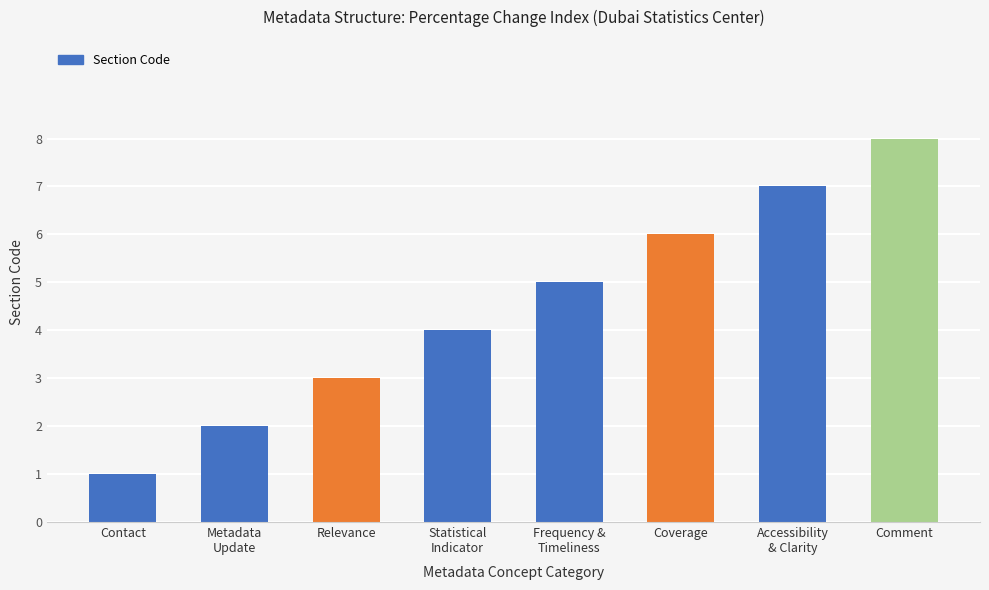

What is the sum of the values at Frequency &
Timeliness and Relevance?

8